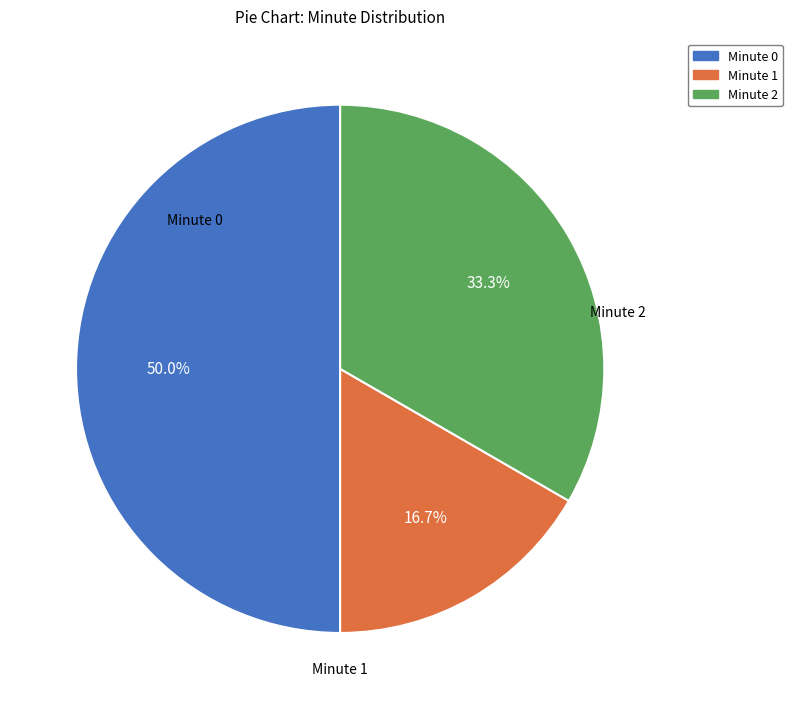

Between Minute 1 and Minute 2, which is larger?

Minute 2